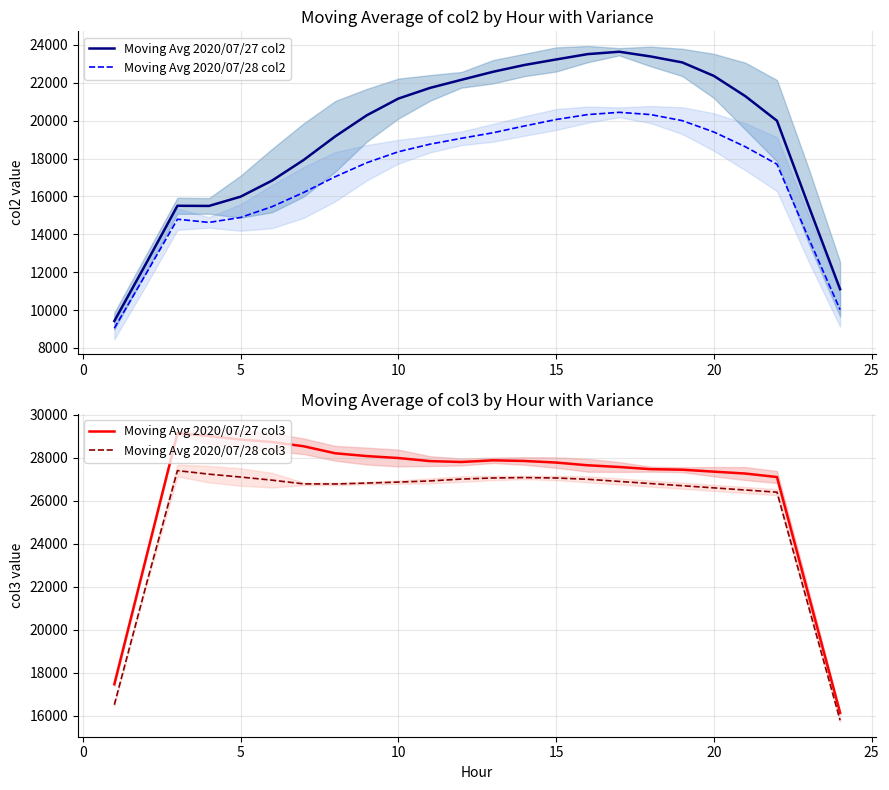

What are all the series names shown in the legend?

Moving Avg 2020/07/27 col2, Moving Avg 2020/07/28 col2, Moving Avg 2020/07/27 col3, Moving Avg 2020/07/28 col3